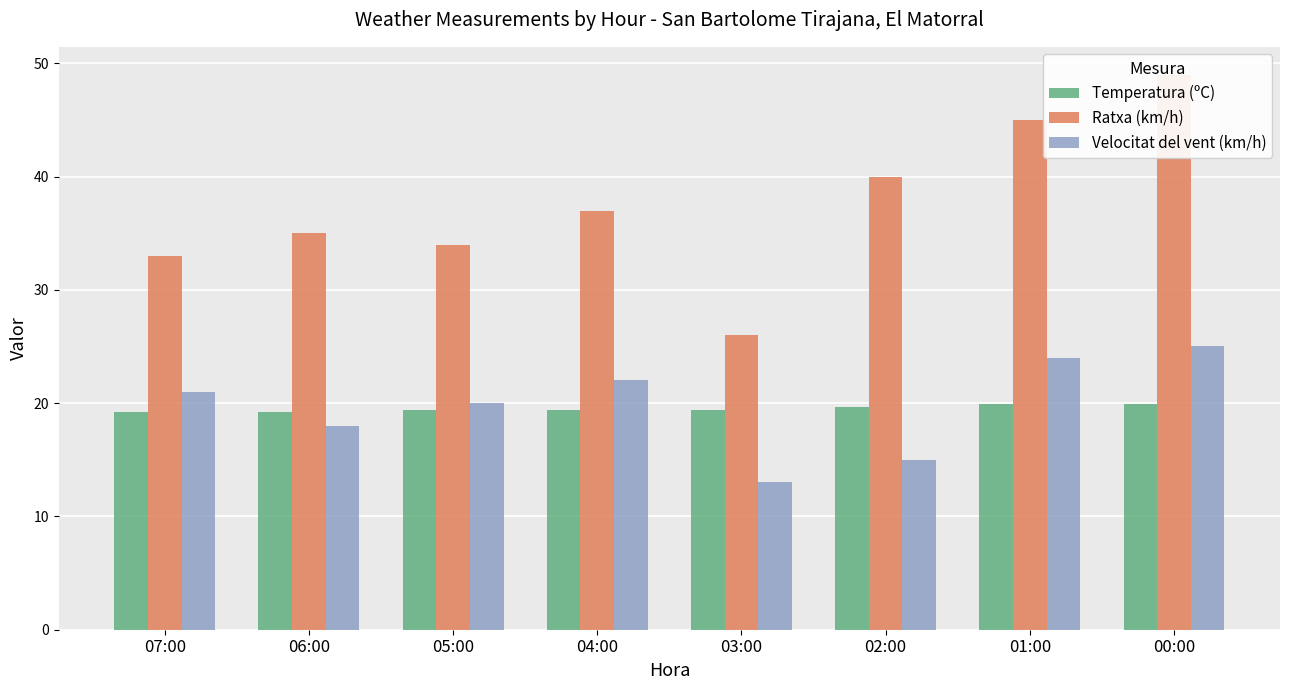

How many bars are there in total?

24